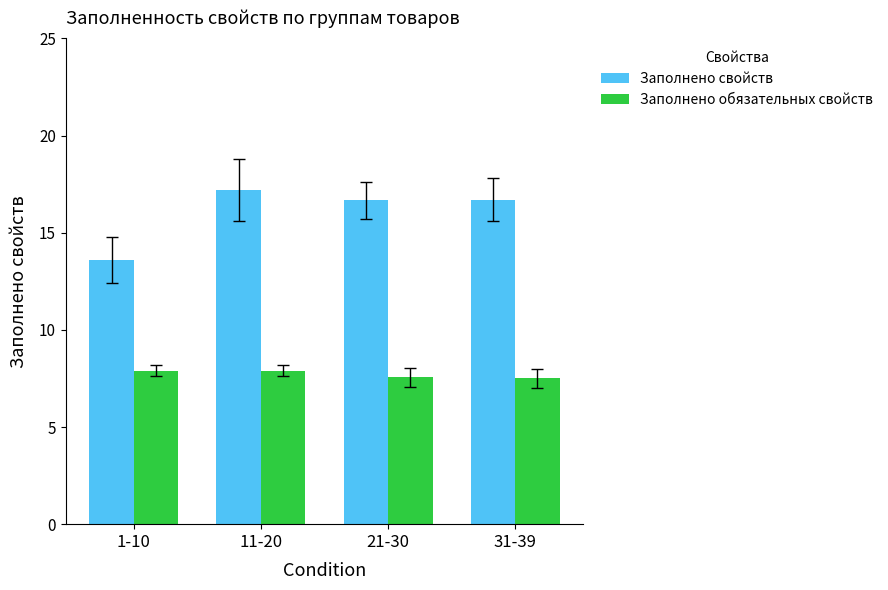

The Заполнено обязательных свойств series shows 11.2 at 1-10. True or false?

False